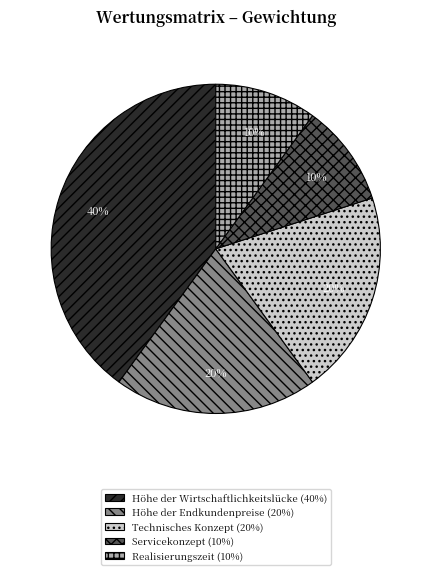

Do Höhe der Wirtschaftlichkeitslücke (40%) and Höhe der Endkundenpreise (20%) together represent more than half of the pie?

Yes